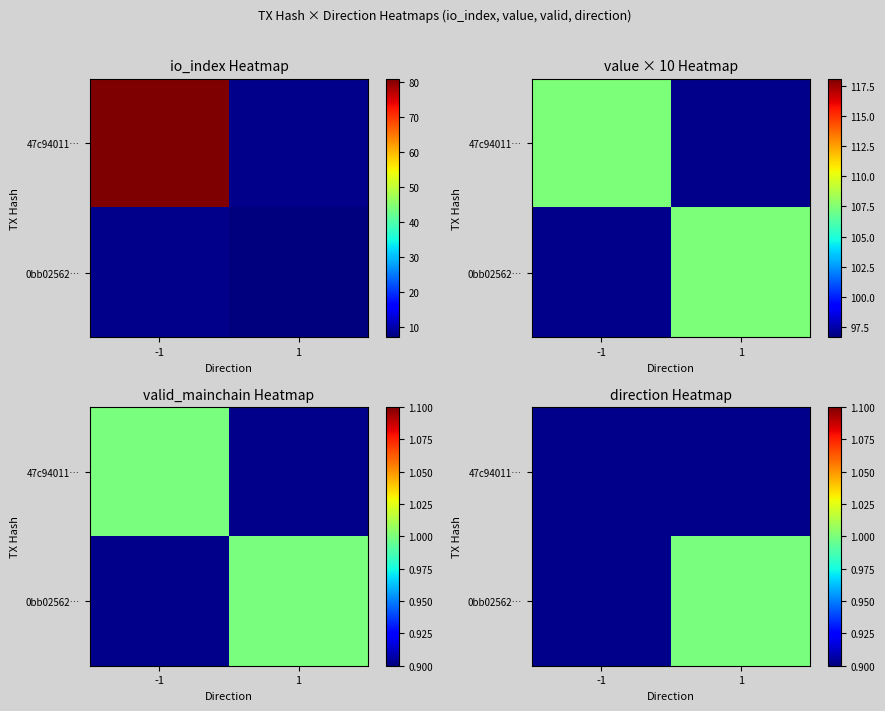

Is it true that 0bb02562… equals 0.7 at 1?

False